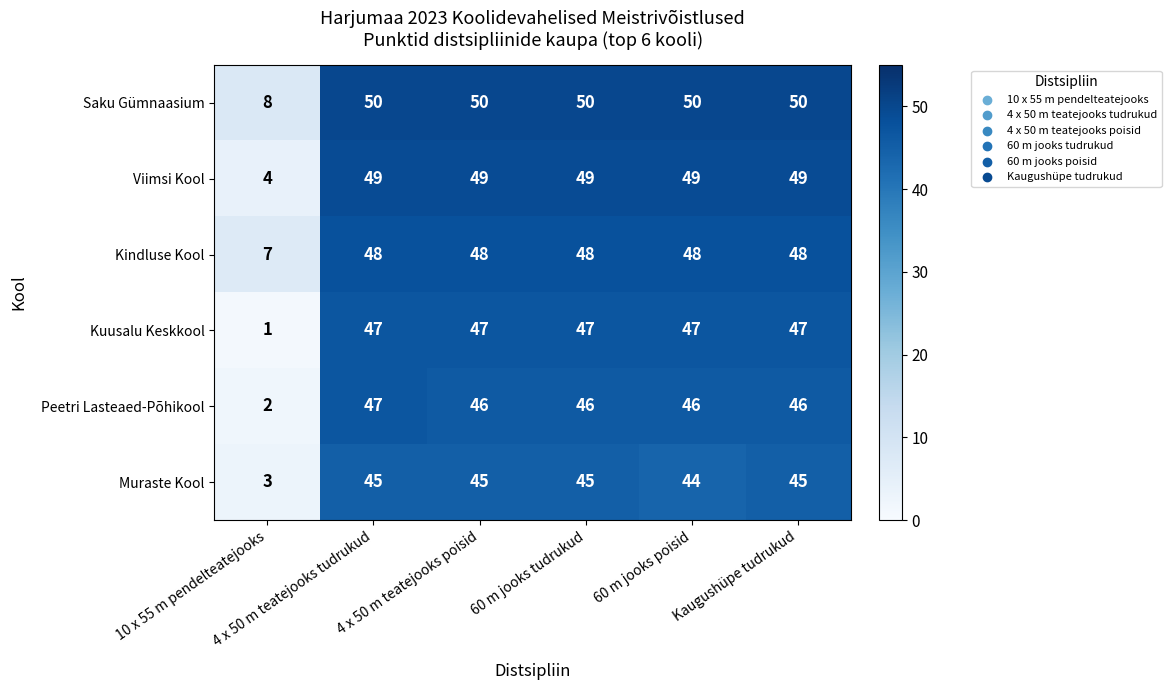

What is the maximum value shown in the chart?

50